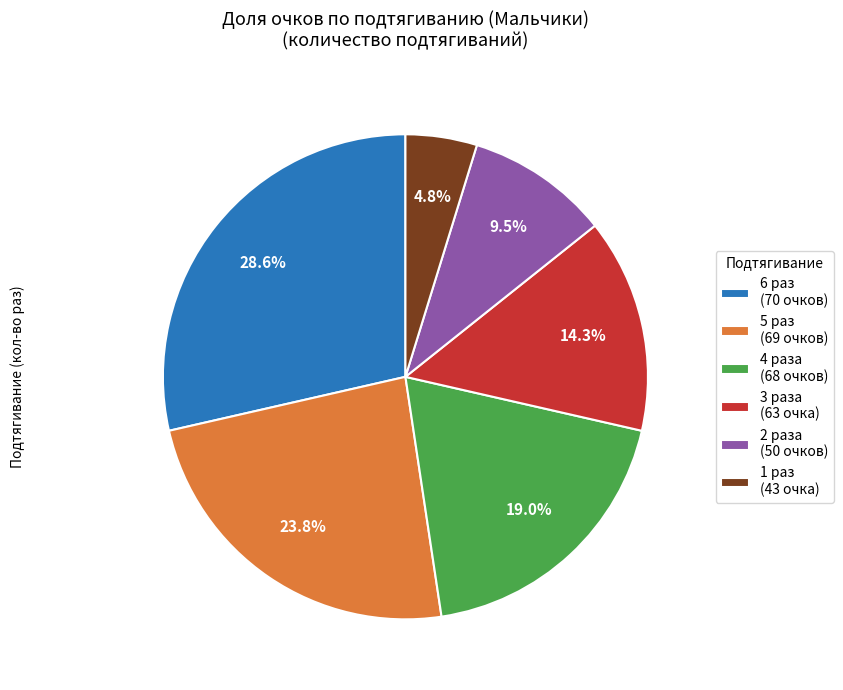

To the nearest percent, what is the difference between the largest and smallest slice percentages?

24%